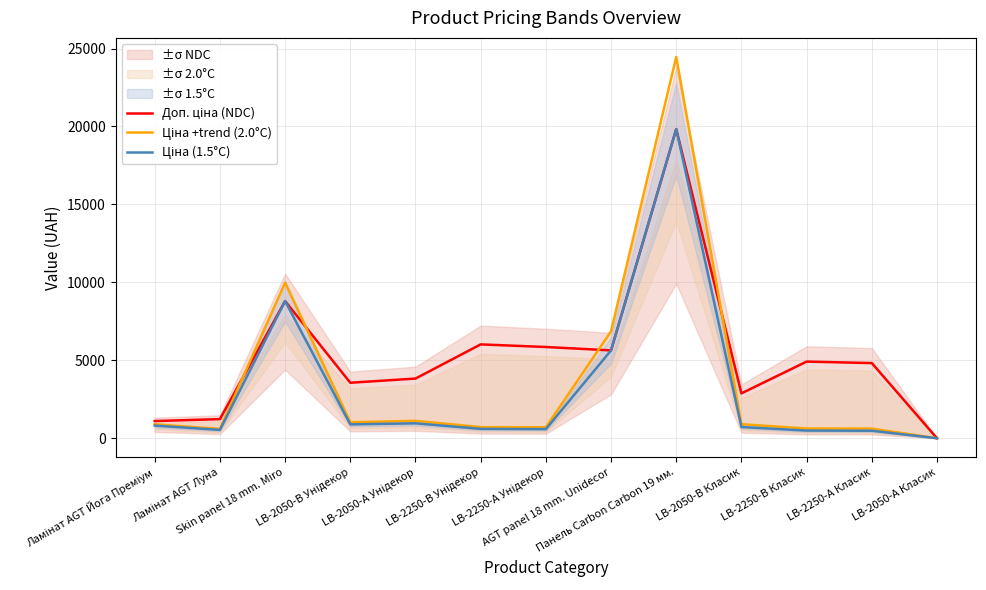

True or false: Доп. ціна (NDC) and Ціна (1.5°C) cross at least once.

False